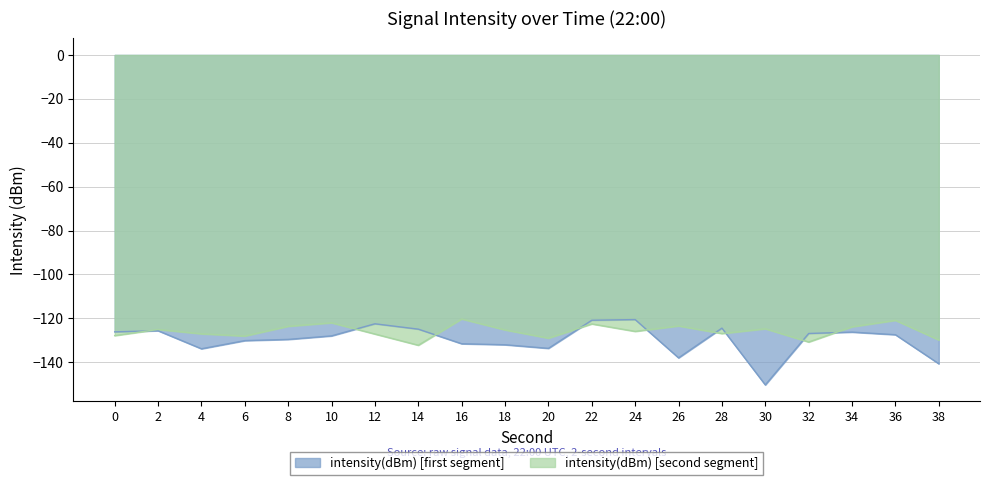

What is the difference between the maximum and minimum values in the intensity(dBm) series?

29.7